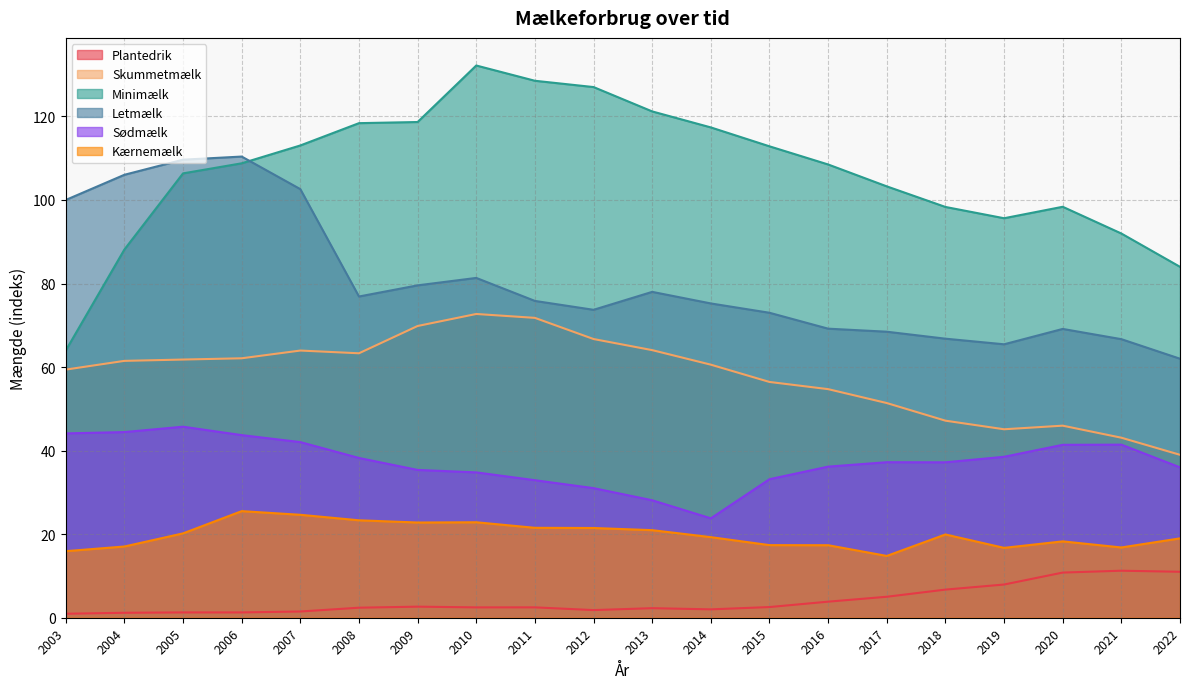

What is the minimum value shown in the chart?

1.0